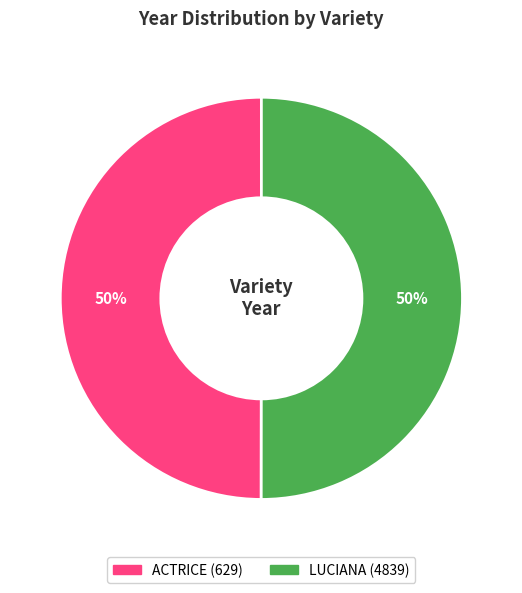

What percentage is the LUCIANA (4839) slice, to the nearest percent?

50%